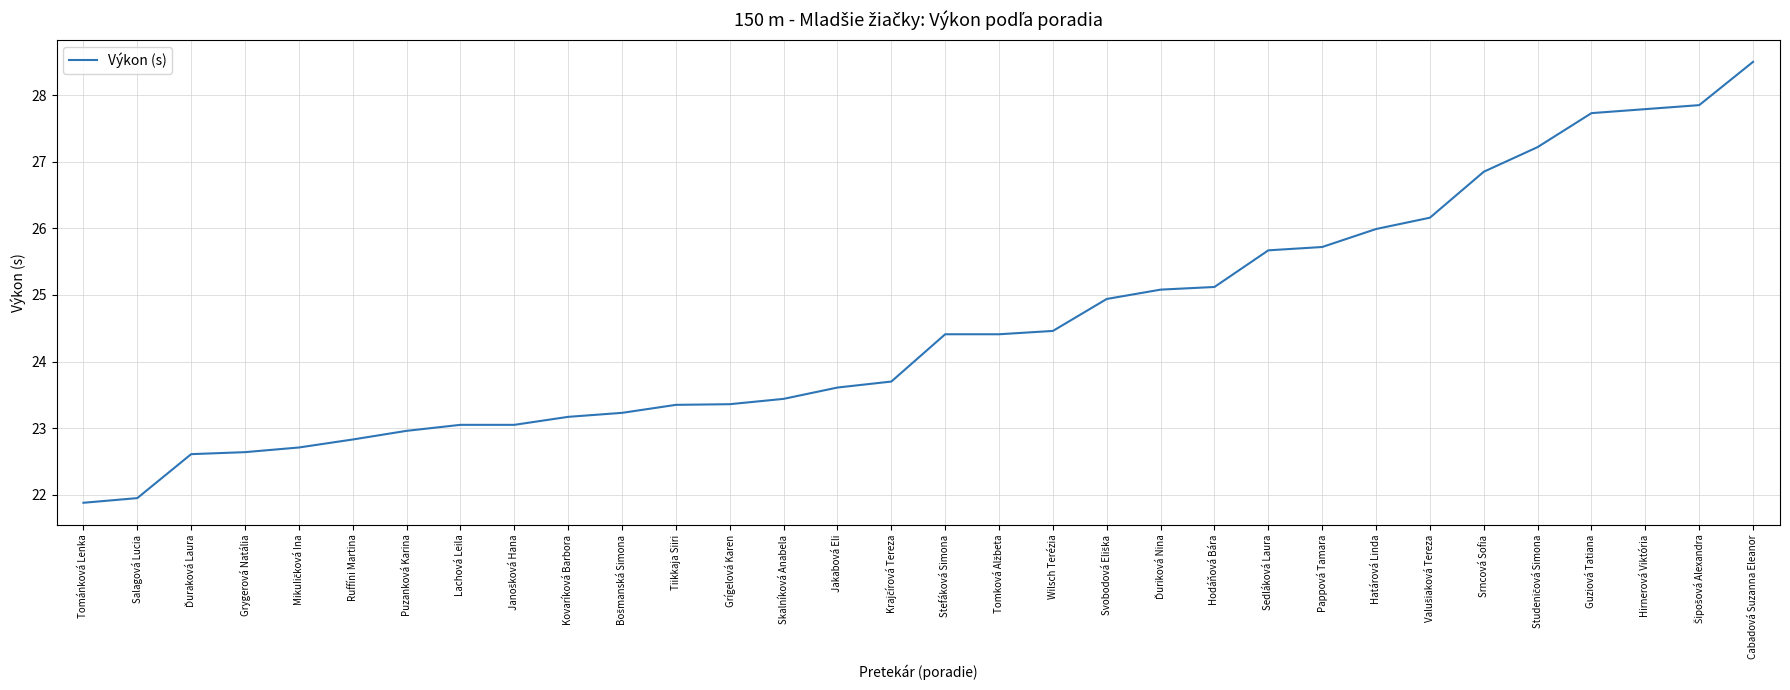

What is the ratio of the value at Guziová Tatiana to the value at Jakabová Eli?

1.2